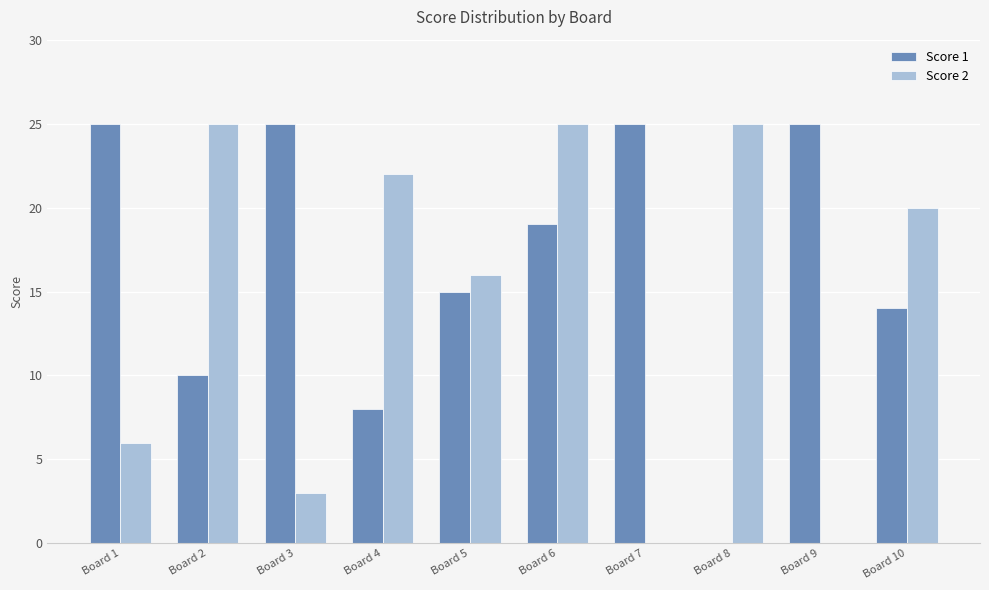

How many groups of bars are there?

10